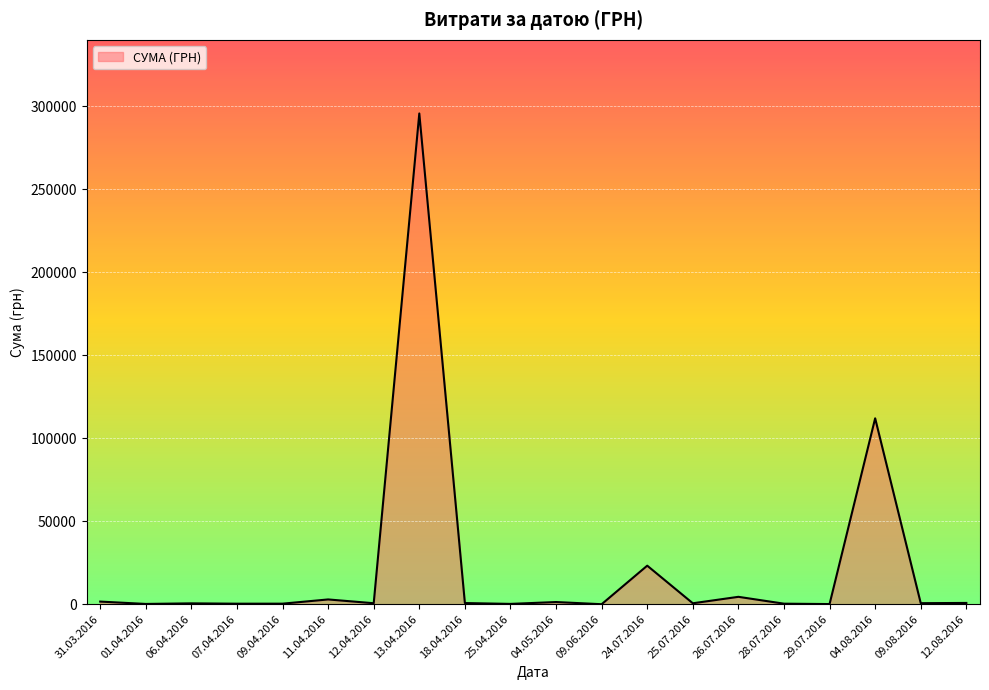

Is it true that the value at 04.08.2016 is 111990.4?

True